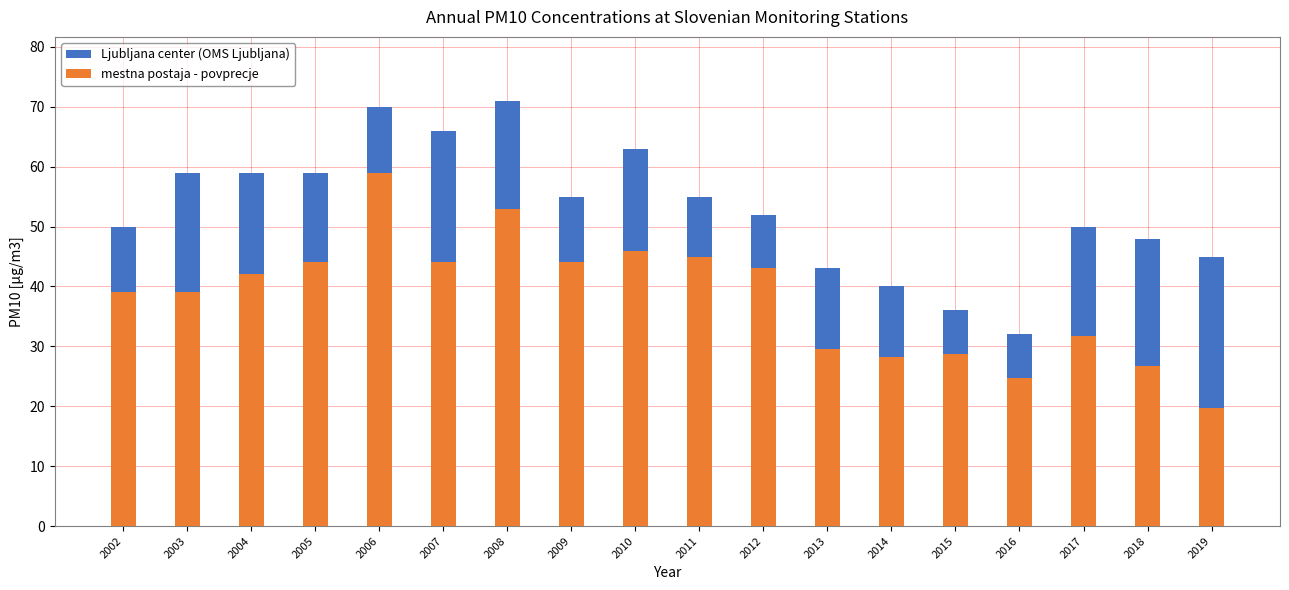

List the labels in order of mestna postaja - povprecje value, smallest first.

2019, 2016, 2018, 2014, 2015, 2013, 2017, 2002, 2003, 2004, 2012, 2005, 2007, 2009, 2011, 2010, 2008, 2006